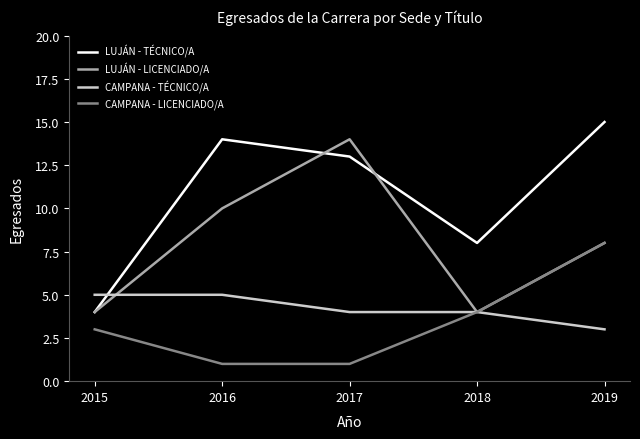

Reading left to right, transcribe all the data shown in this chart.

LUJÁN - TÉCNICO/A: 4	14	13	8	15
LUJÁN - LICENCIADO/A: 4	10	14	4	8
CAMPANA - TÉCNICO/A: 5	5	4	4	3
CAMPANA - LICENCIADO/A: 3	1	1	4	8